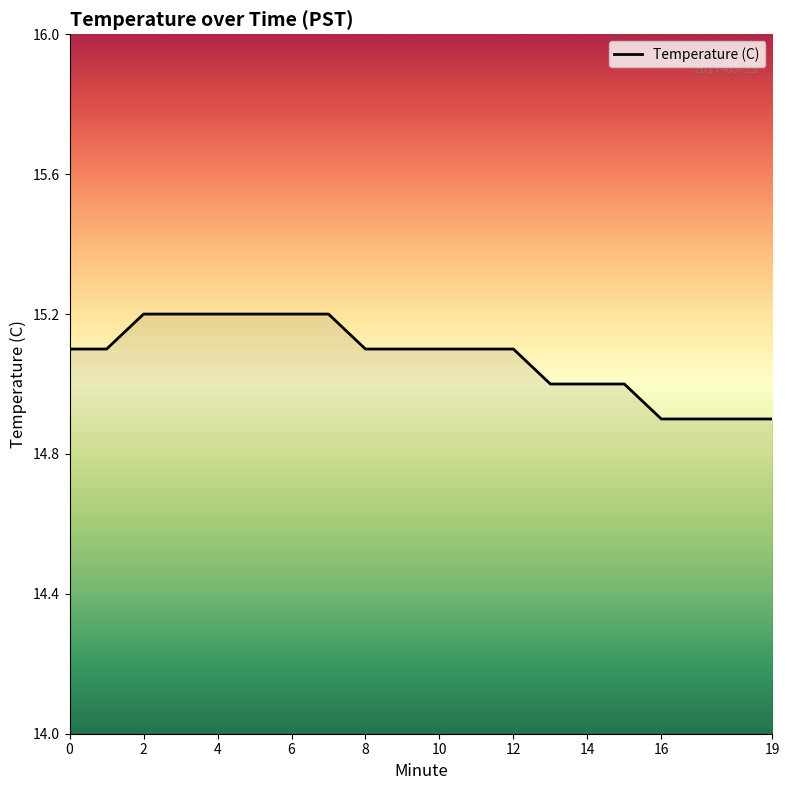

What is the smallest value displayed?

14.9